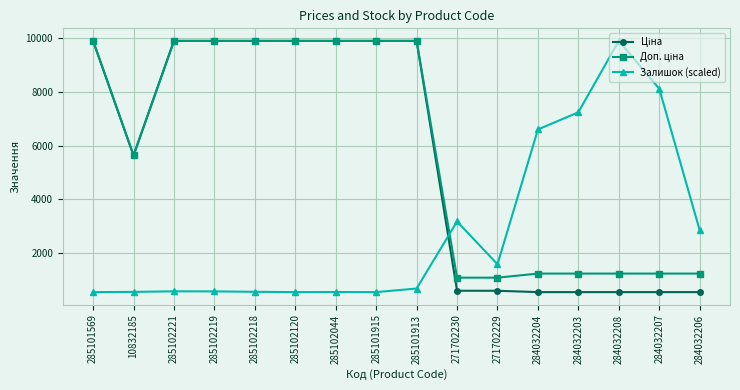

At which label is Залишок (scaled) closest to 5221?

284032204